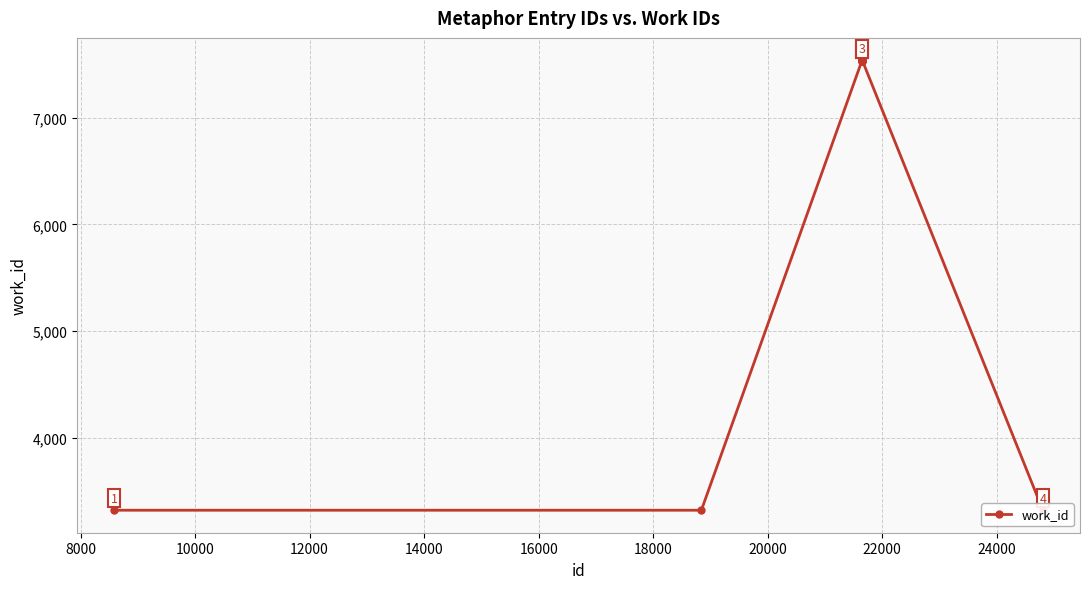

Is it true that the value at 20000 is 3196?

False